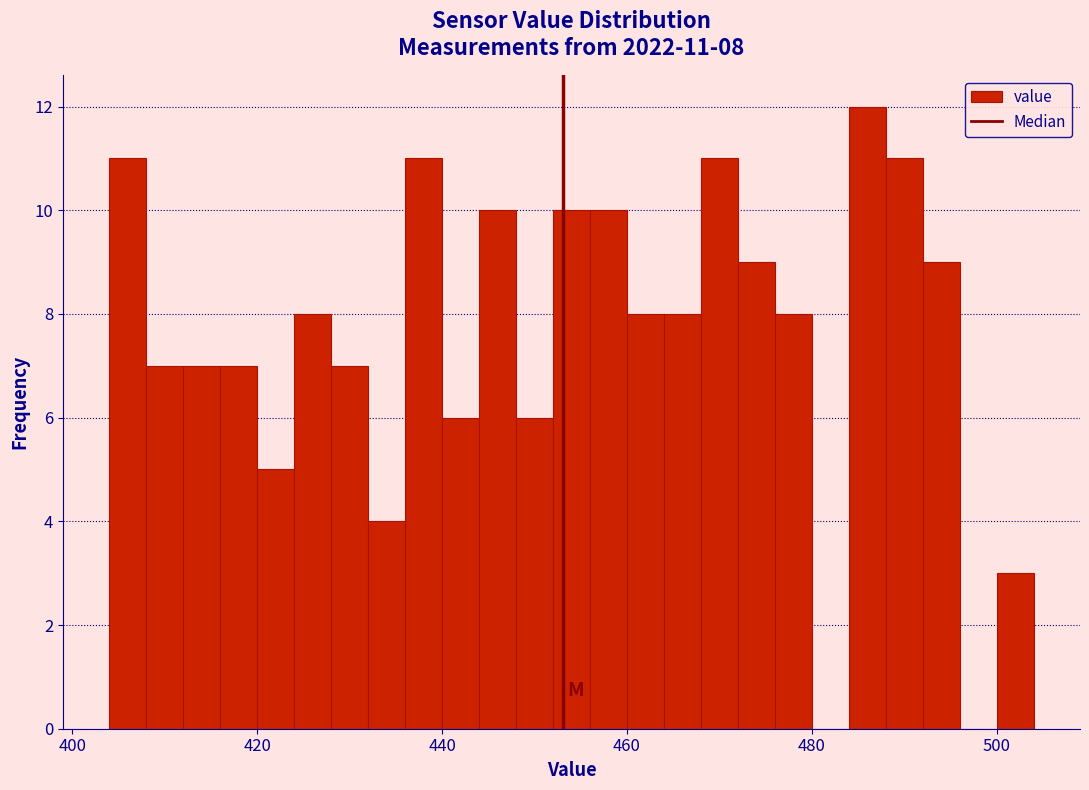

Around what value on the x-axis is the tallest bar? Give the approximate position of its centre, as read against the axis.

486